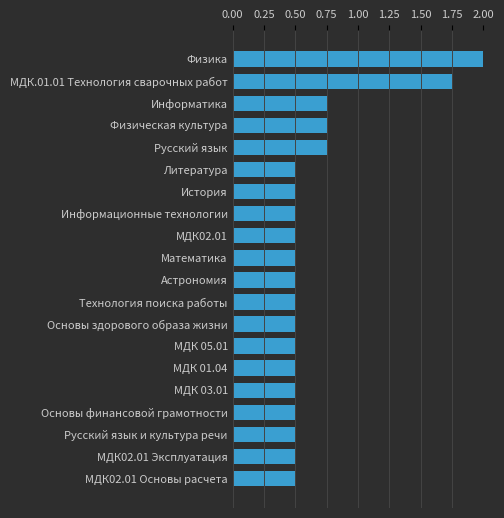

How many bars are there in total?

20